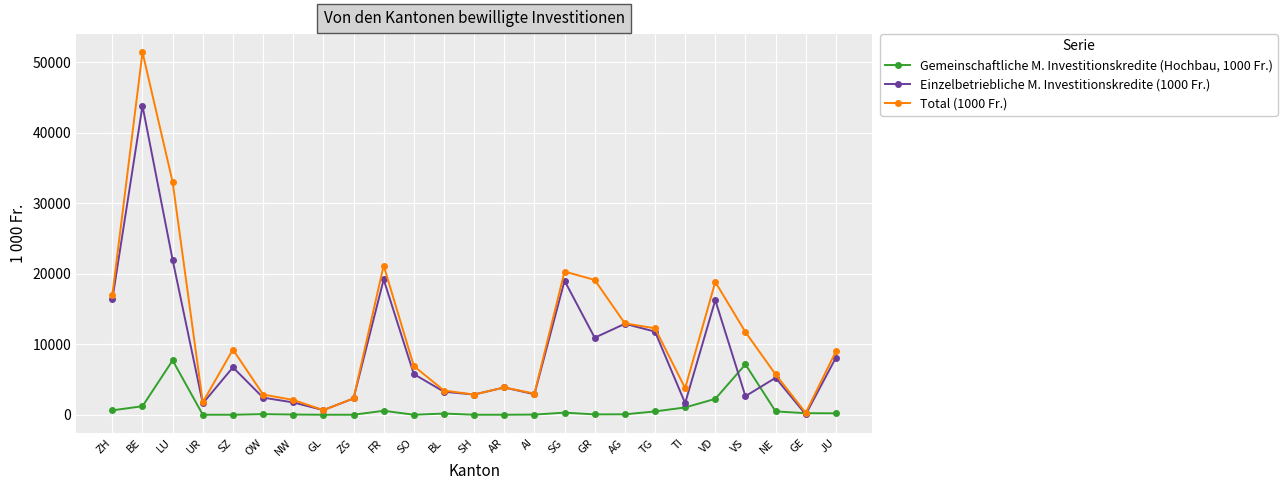

True or false: Gemeinschaftliche M. Investitionskredite (Hochbau, 1000 Fr.) has more than 2 interior local peaks.

True